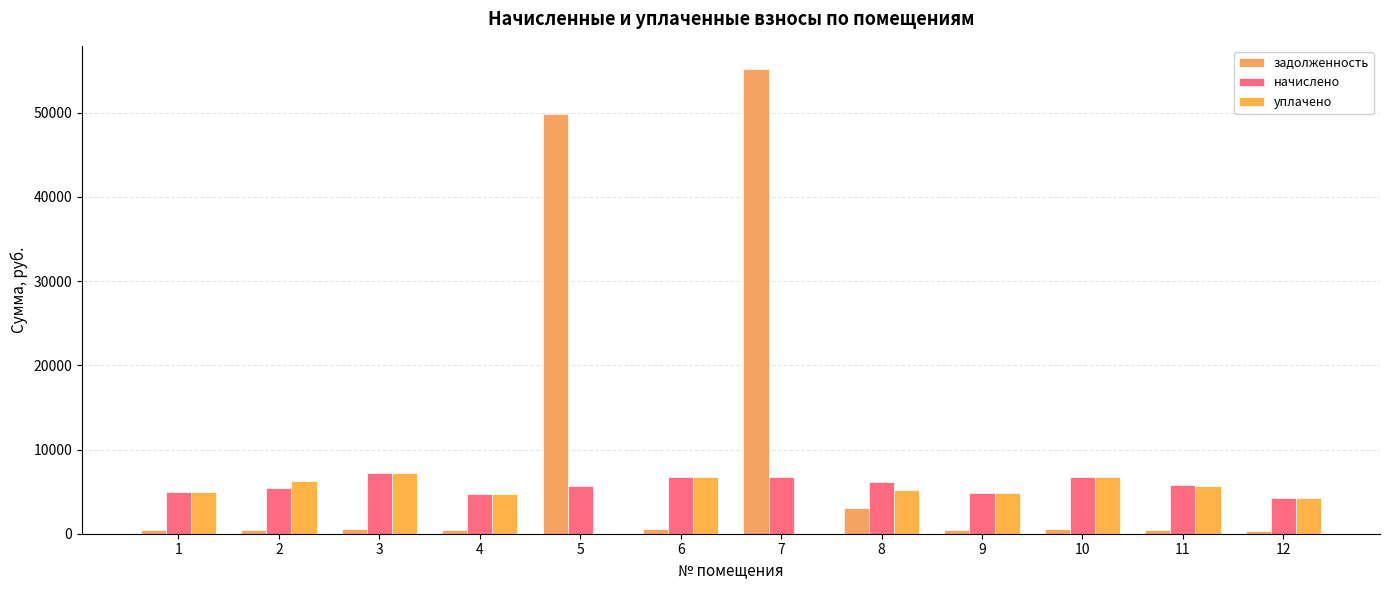

What is the total value across all series at 10?

13983.7